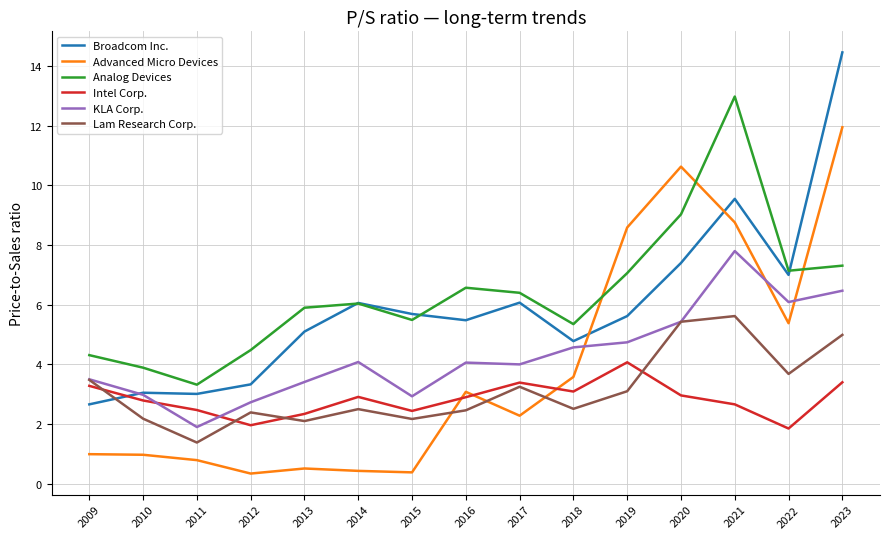

How many values in the Lam Research Corp. series exceed 2?

14